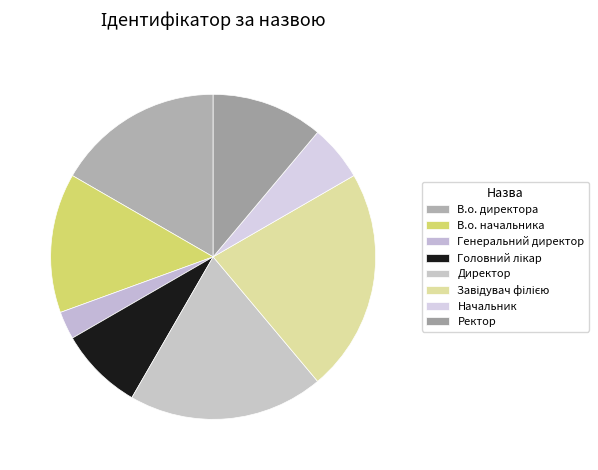

How many segments does this pie chart have?

8